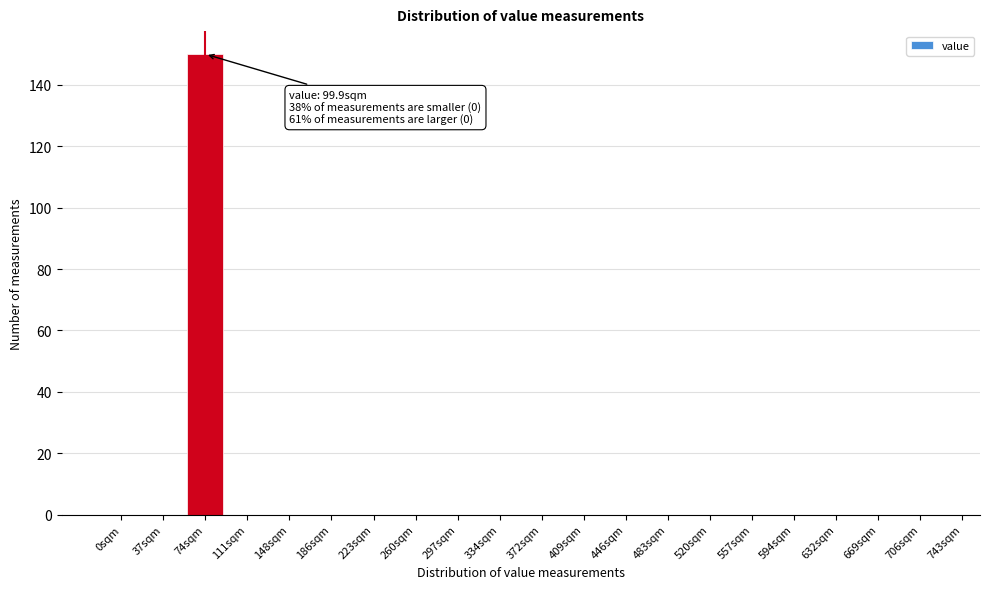

Reading left to right, transcribe all the data shown in this chart.

0sqm=0	37sqm=0	74sqm=150	111sqm=0	148sqm=0	186sqm=0	223sqm=0	260sqm=0	297sqm=0	334sqm=0	372sqm=0	409sqm=0	446sqm=0	483sqm=0	520sqm=0	557sqm=0	594sqm=0	632sqm=0	669sqm=0	706sqm=0